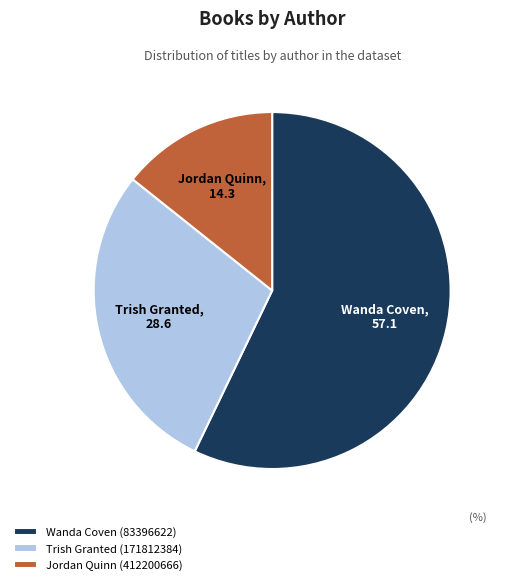

Is the sum of Jordan Quinn (412200666) and Trish Granted (171812384) greater than half?

No